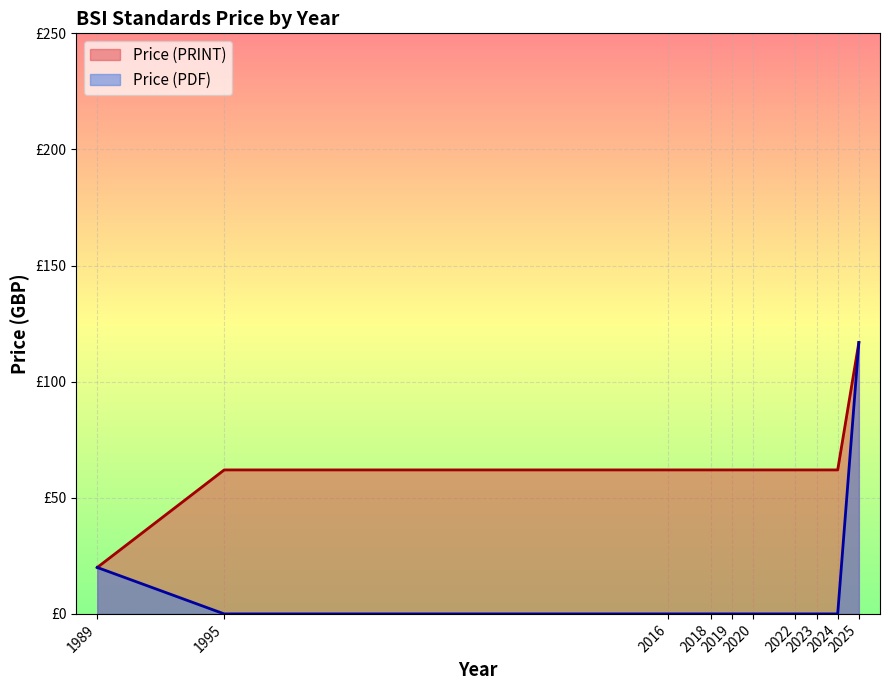

What are all the series names shown in the legend?

Price (PRINT), Price (PDF)